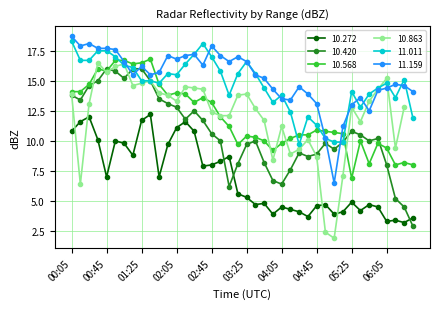

True or false: 10.568 and 11.011 cross at least once.

True